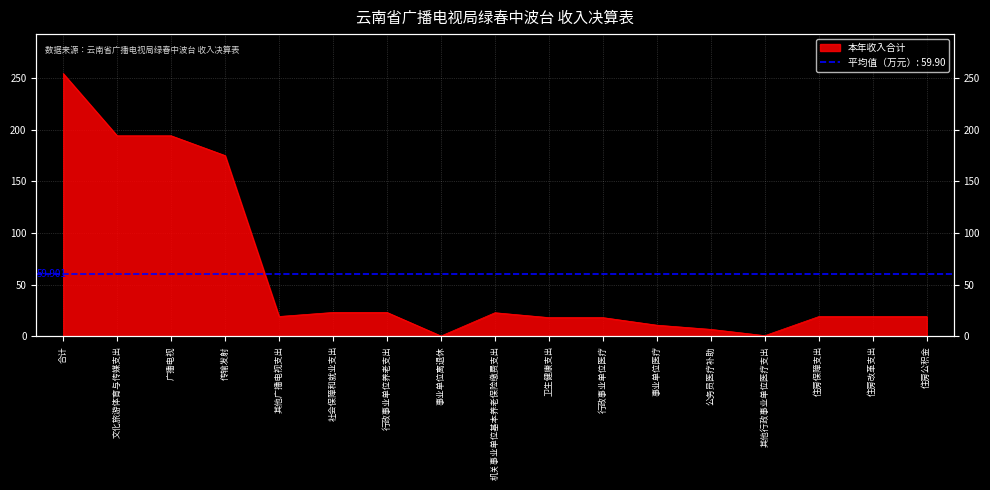

What position from the right is 事业单位离退休?

10